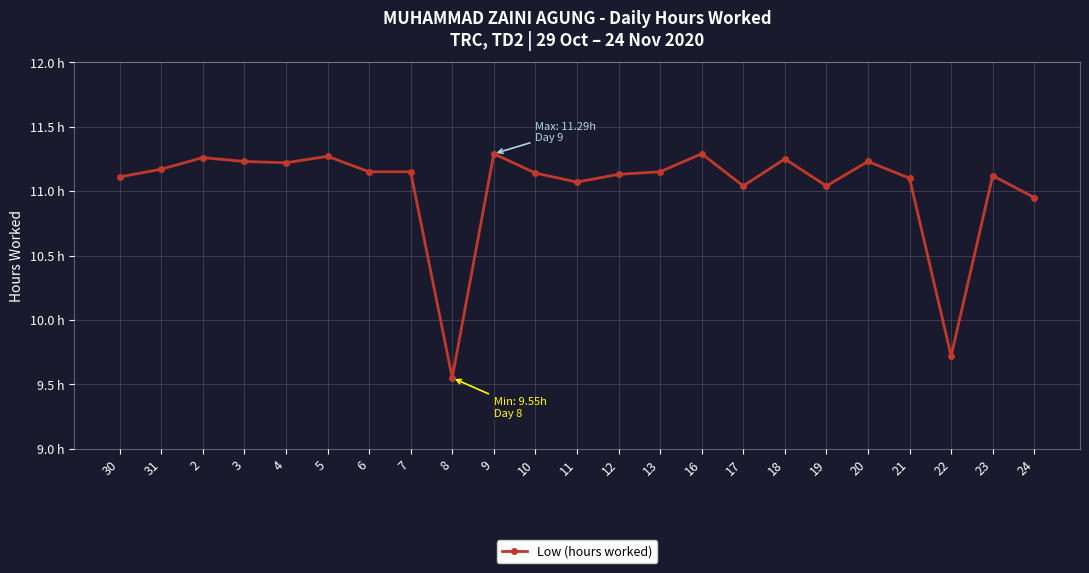

Is this an area chart (filled region under the line)?

No